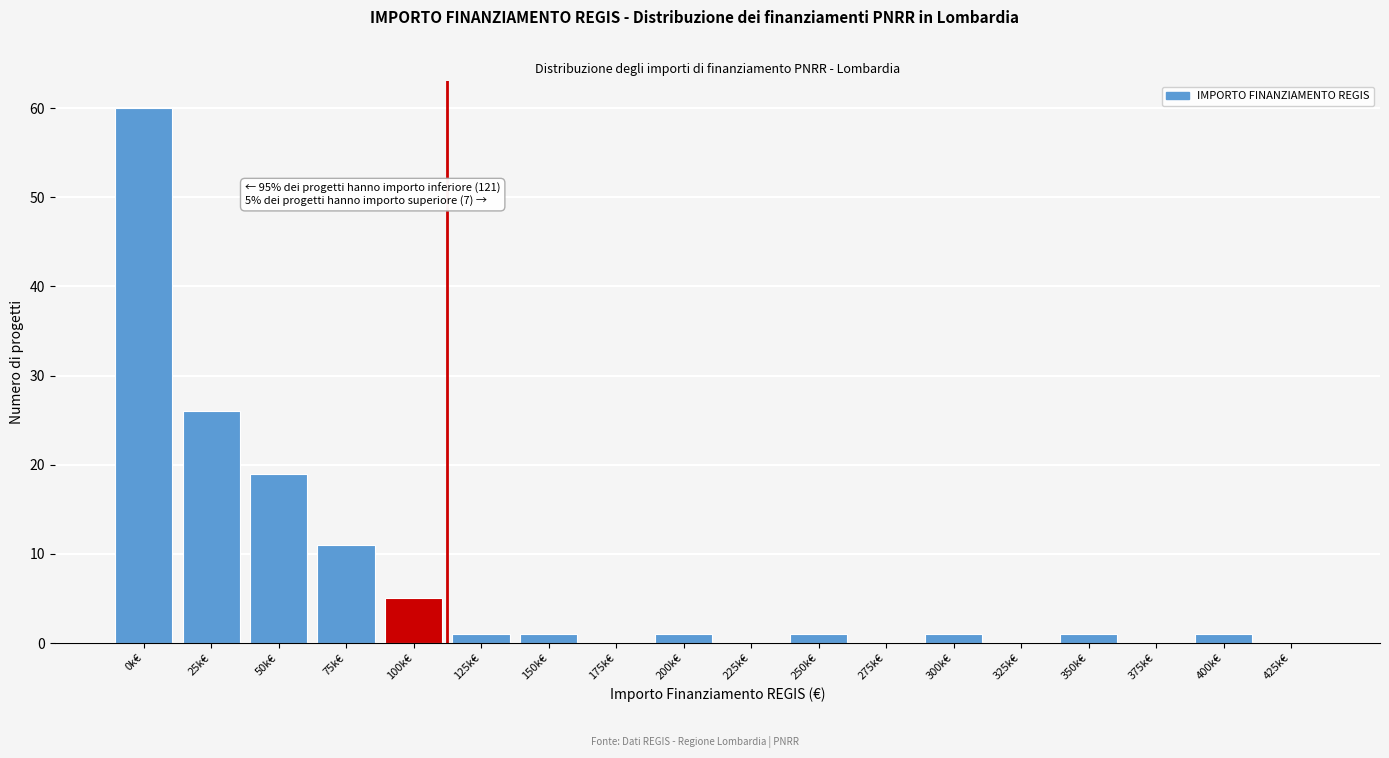

Reading right to left, extract all data points from this chart.

425k€=0	400k€=1	375k€=0	350k€=1	325k€=0	300k€=1	275k€=0	250k€=1	225k€=0	200k€=1	175k€=0	150k€=1	125k€=1	100k€=5	75k€=11	50k€=19	25k€=26	0k€=60